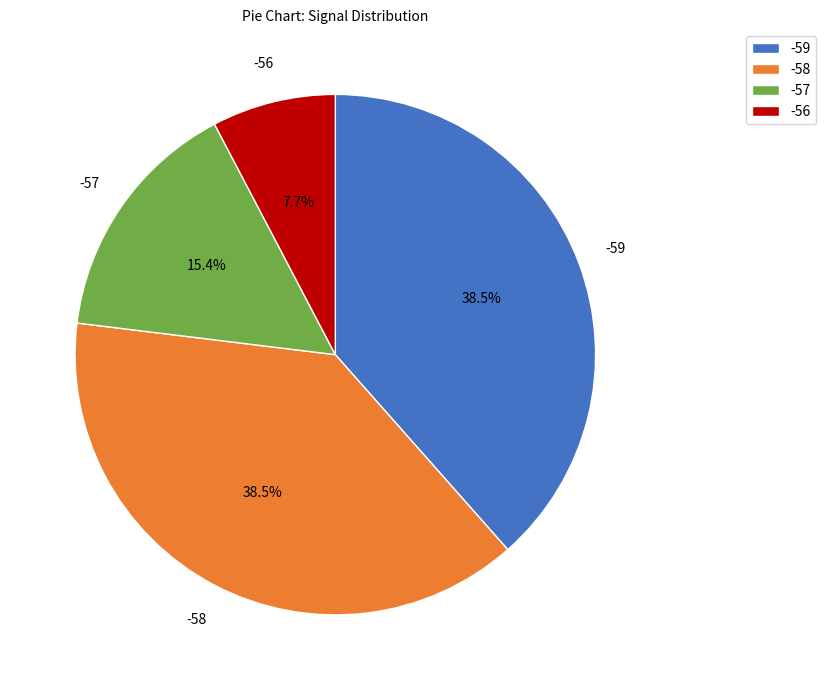

To the nearest percent, what is the average slice percentage?

25%